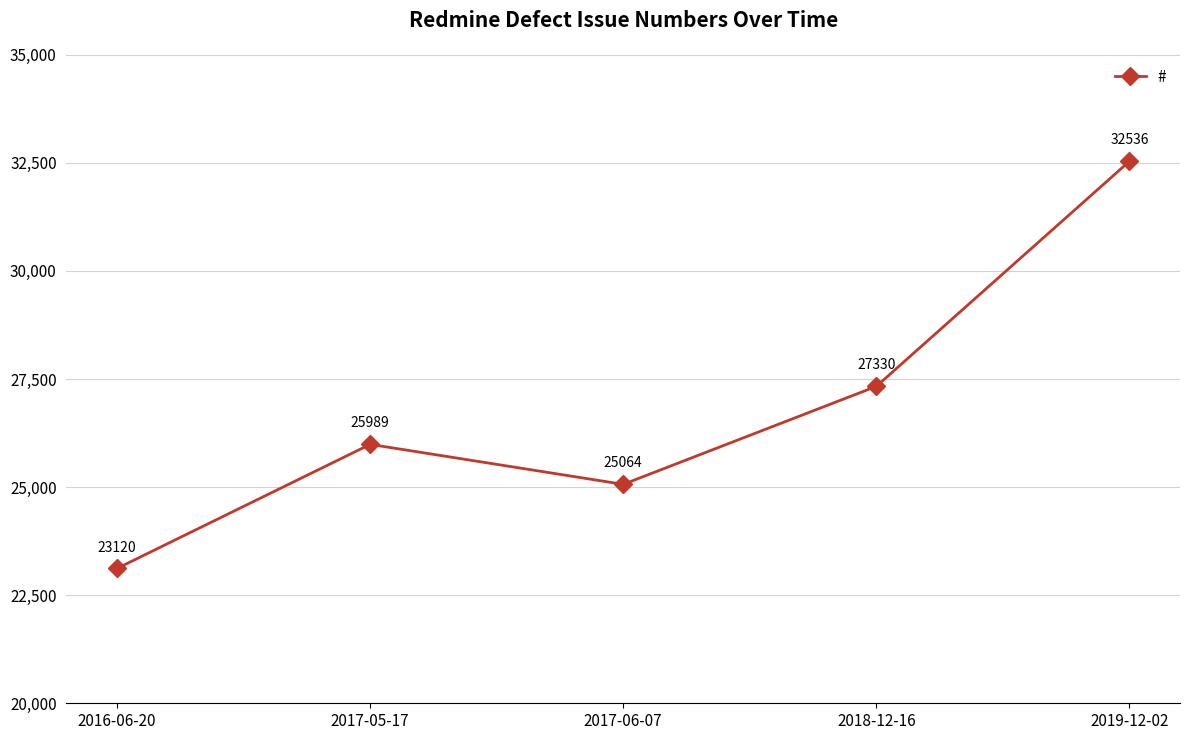

What is the difference between the maximum and minimum values?

9416